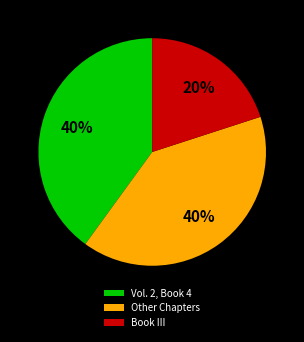

Count the number of slices in the pie.

3